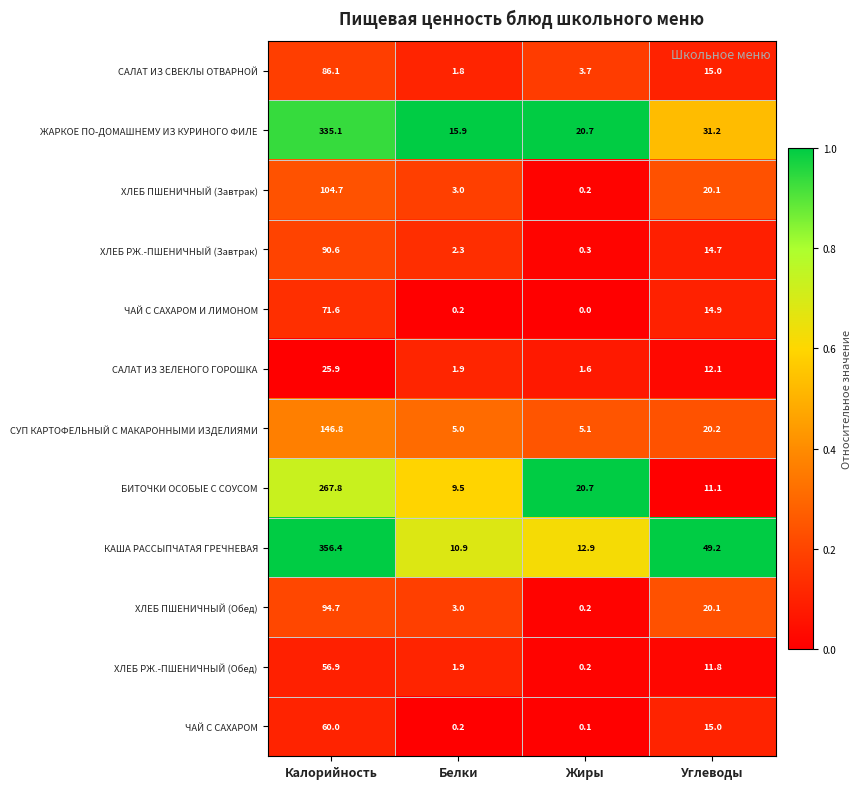

What is the difference between the maximum and second lowest values in the ЖАРКОЕ ПО-ДОМАШНЕМУ ИЗ КУРИНОГО ФИЛЕ series?

314.4